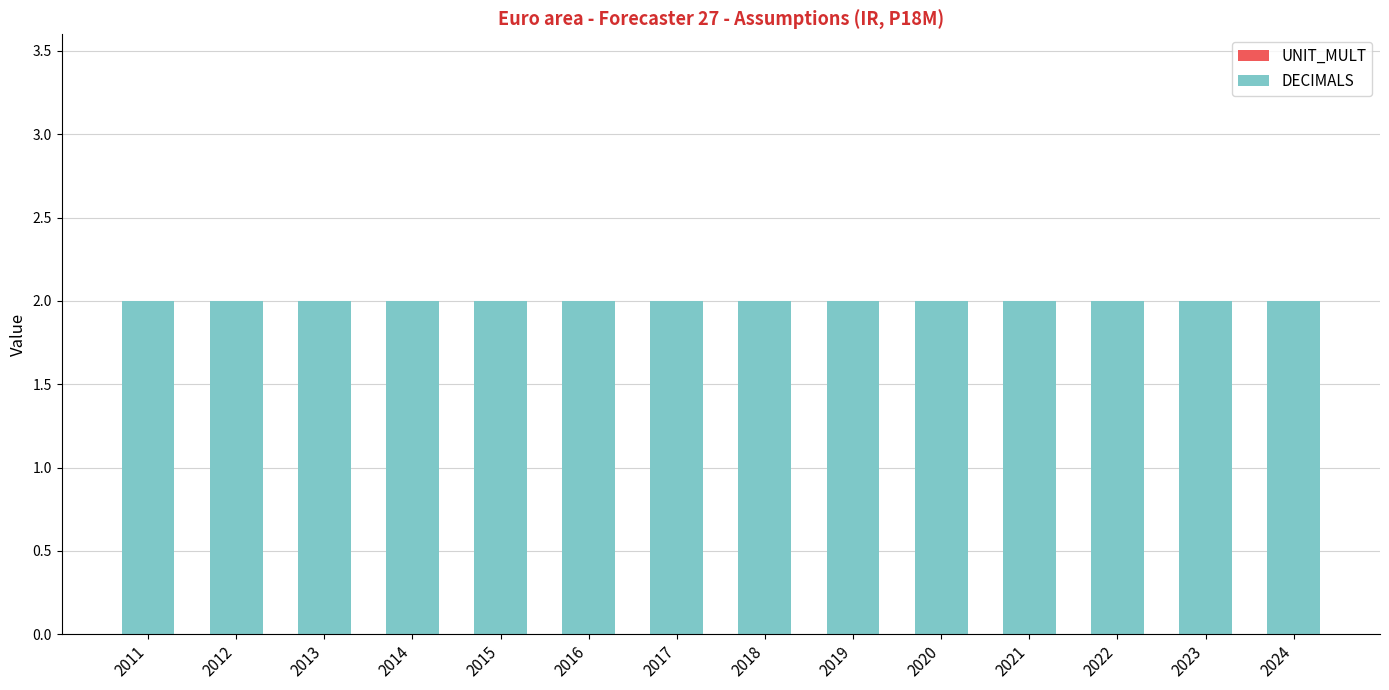

Reading right to left, what are all the values shown in this chart?

UNIT_MULT: 2024=0	2023=0	2022=0	2021=0	2020=0	2019=0	2018=0	2017=0	2016=0	2015=0	2014=0	2013=0	2012=0	2011=0
DECIMALS: 2024=2	2023=2	2022=2	2021=2	2020=2	2019=2	2018=2	2017=2	2016=2	2015=2	2014=2	2013=2	2012=2	2011=2